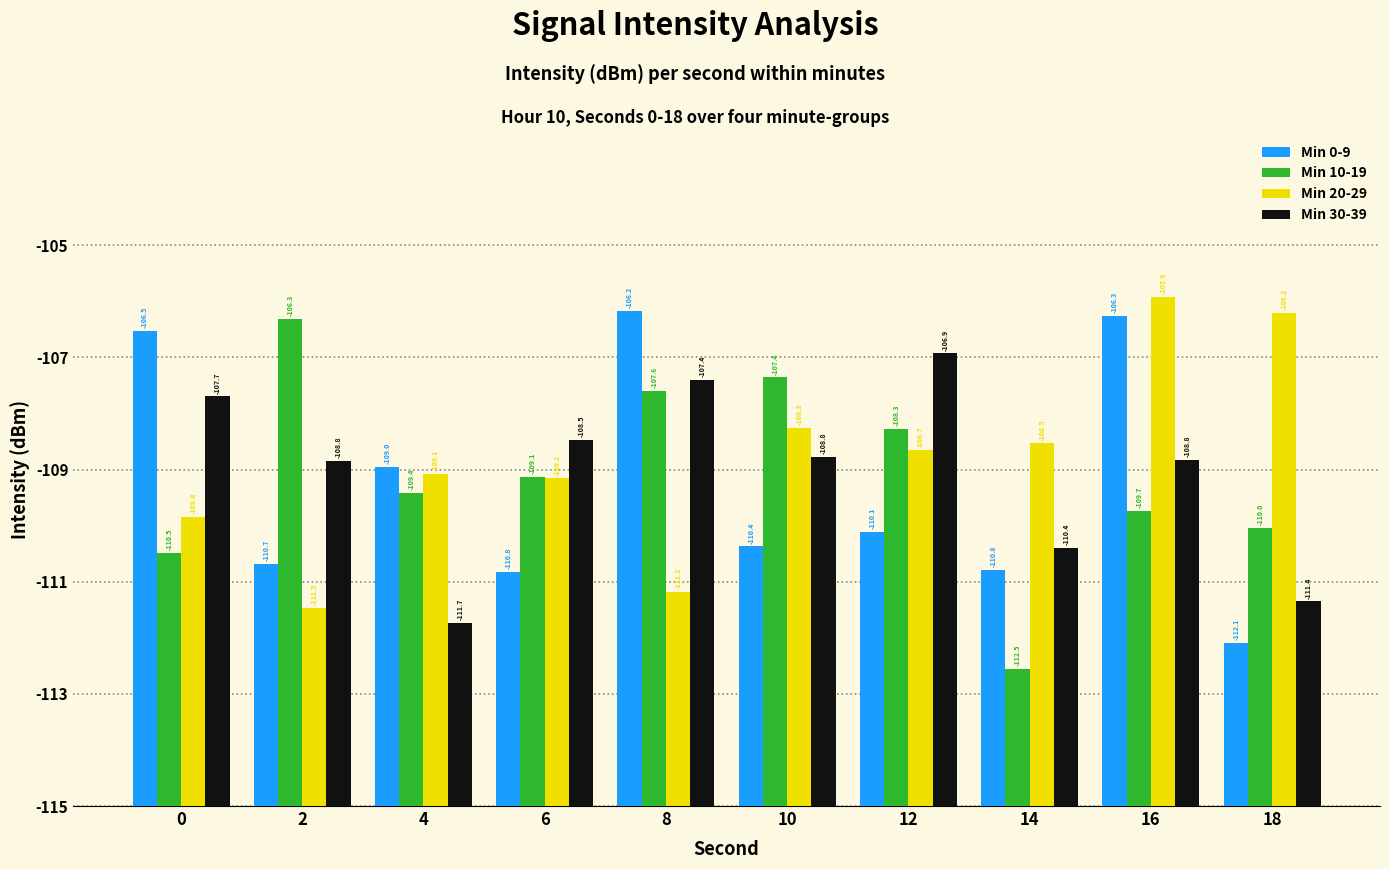

Reading left to right, what are all the values shown in this chart?

Min 0-9: 8.5	4.3	6.0	4.2	8.8	4.6	4.9	4.2	8.7	2.9
Min 10-19: 4.5	8.7	5.6	5.9	7.4	7.6	6.7	2.5	5.3	5.0
Min 20-29: 5.2	3.5	5.9	5.8	3.8	6.7	6.3	6.5	9.1	8.8
Min 30-39: 7.3	6.2	3.3	6.5	7.6	6.2	8.1	4.6	6.2	3.6